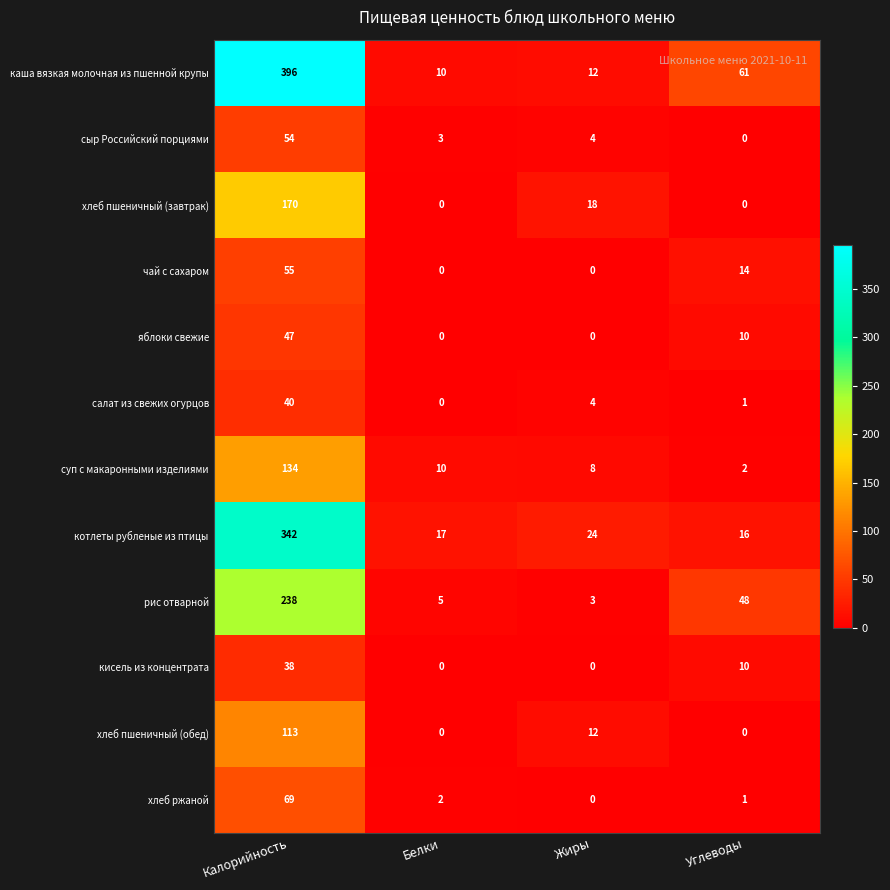

List the series in order of their peak value, highest first.

каша вязкая молочная из пшенной крупы, котлеты рубленые из птицы, рис отварной, хлеб пшеничный (завтрак), суп с макаронными изделиями, хлеб пшеничный (обед), хлеб ржаной, чай с сахаром, сыр Российский порциями, яблоки свежие, салат из свежих огурцов, кисель из концентрата